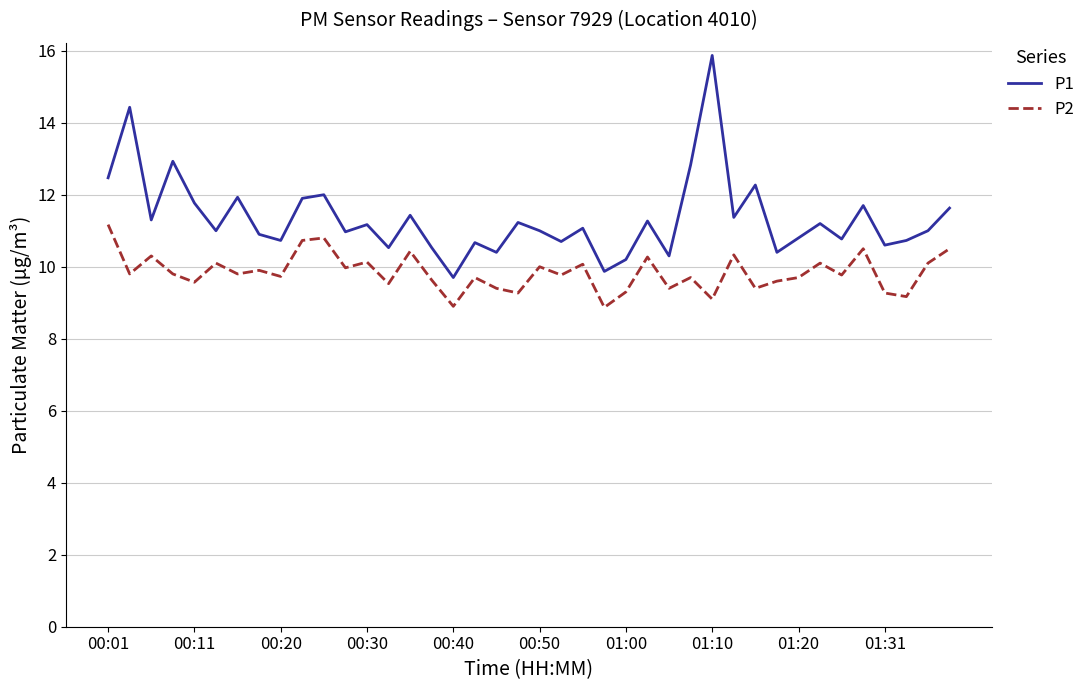

List the series in order of their peak value, highest first.

P1, P2